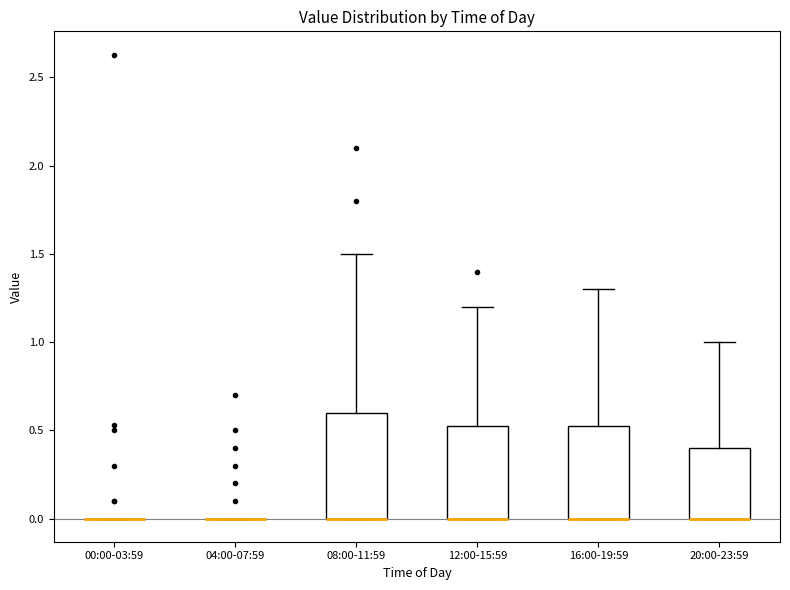

Reading left to right, read every box against the y-axis: the position of its median line, the range the box covers, and the ends of its whiskers. The values are not printed on the chart, so give them approximately, as read against the axis.

00:00-03:59: box collapsed to a line at 0.00, whiskers 0.00 to 0.00
04:00-07:59: box collapsed to a line at 0.00, whiskers 0.00 to 0.00
08:00-11:59: median 0.00 (drawn on the box's lower edge), box 0.00 to 0.60, whiskers 0.00 to 1.50
12:00-15:59: median 0.00 (drawn on the box's lower edge), box 0.00 to 0.55, whiskers 0.00 to 1.20
16:00-19:59: median 0.00 (drawn on the box's lower edge), box 0.00 to 0.55, whiskers 0.00 to 1.30
20:00-23:59: median 0.00 (drawn on the box's lower edge), box 0.00 to 0.40, whiskers 0.00 to 1.00